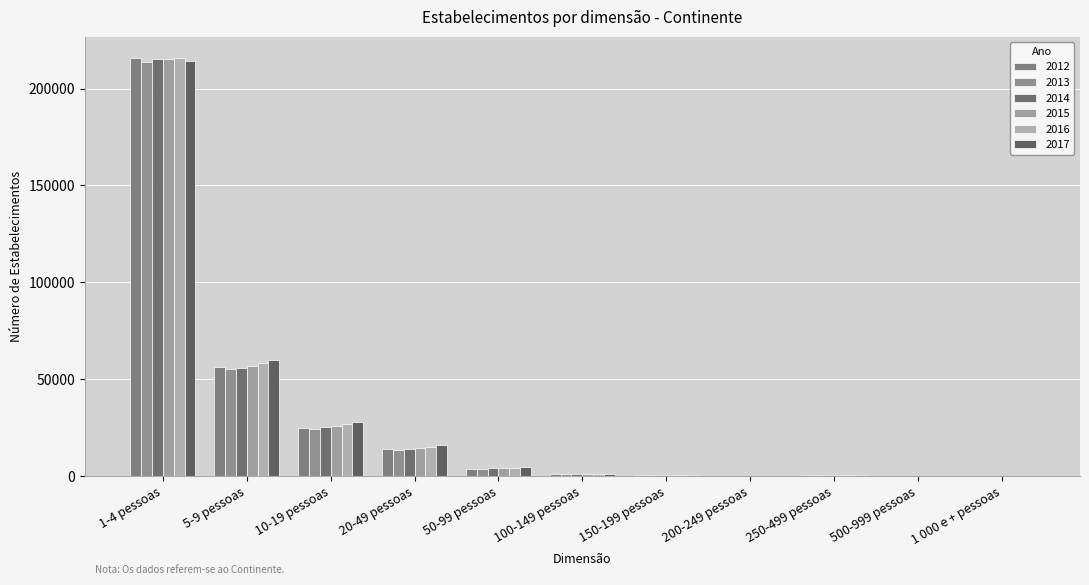

Does the chart contain stacked bars?

No